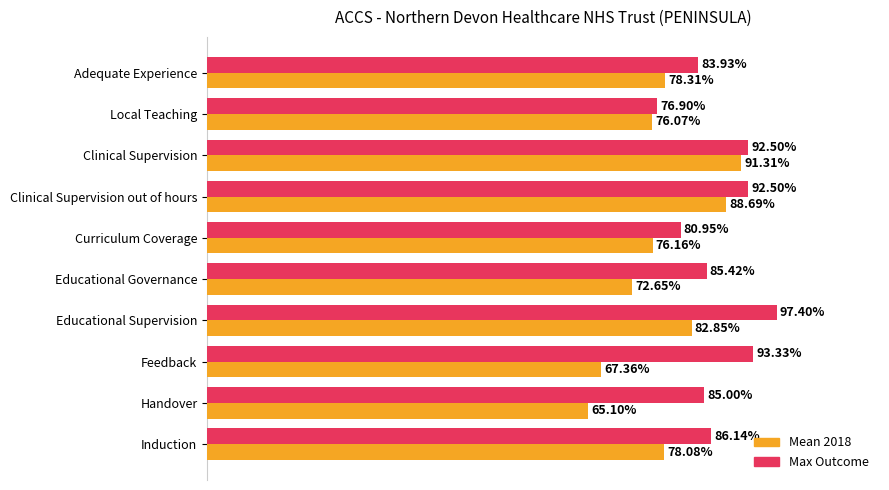

At which label is Mean 2018 closest to 78?

Induction